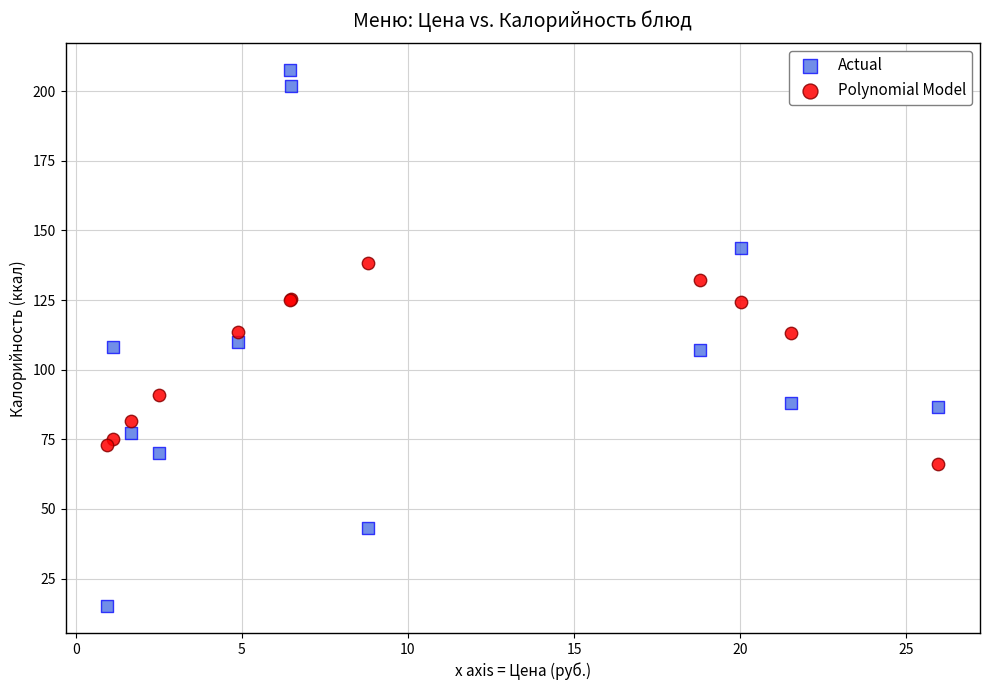

What are all the series names shown in the legend?

Actual, Polynomial Model